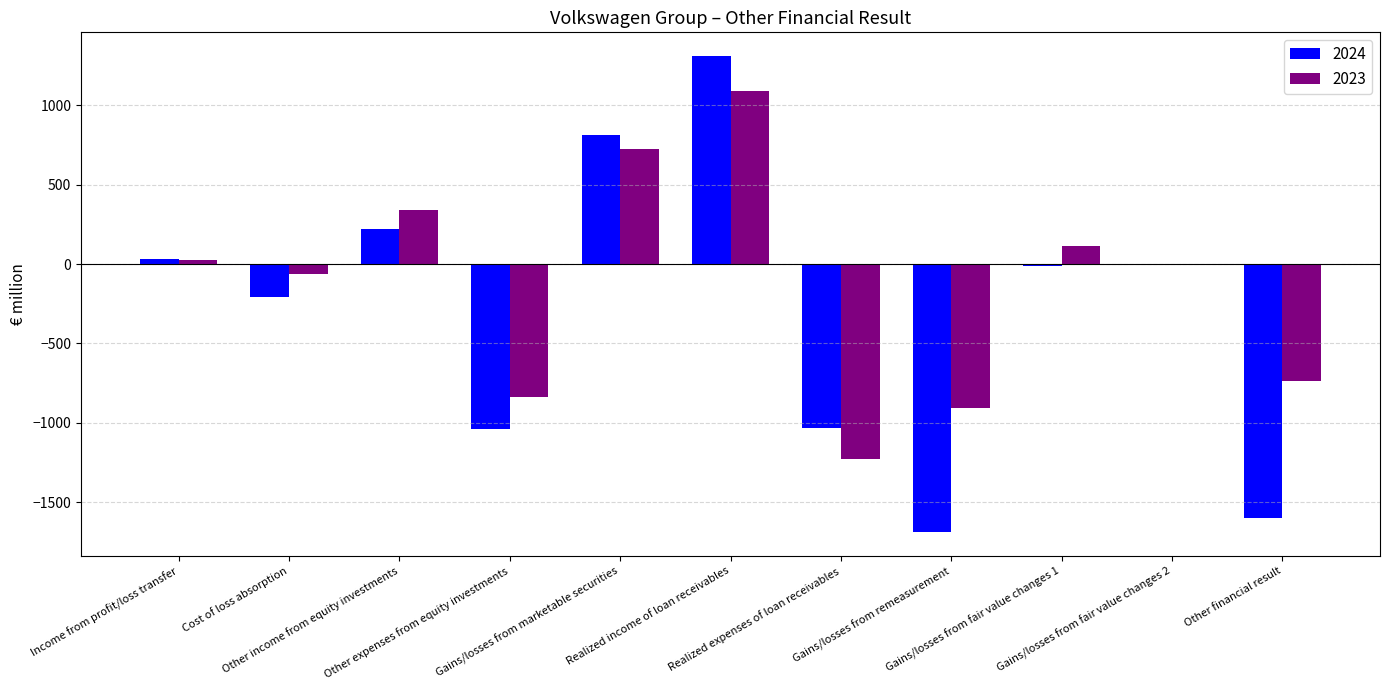

What is the sum of all 2023 values?

-1477